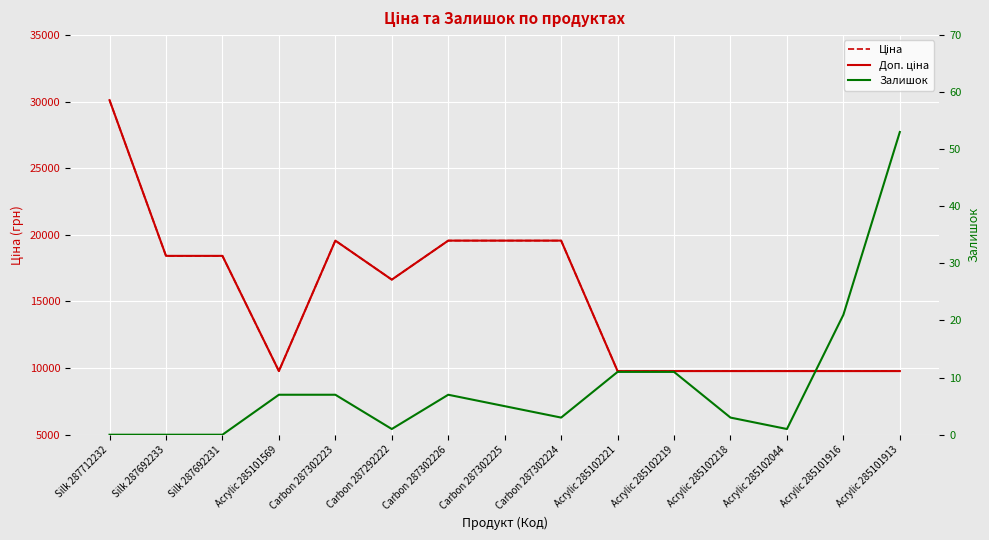

Where is the first local maximum for Залишок?

Carbon 287302226